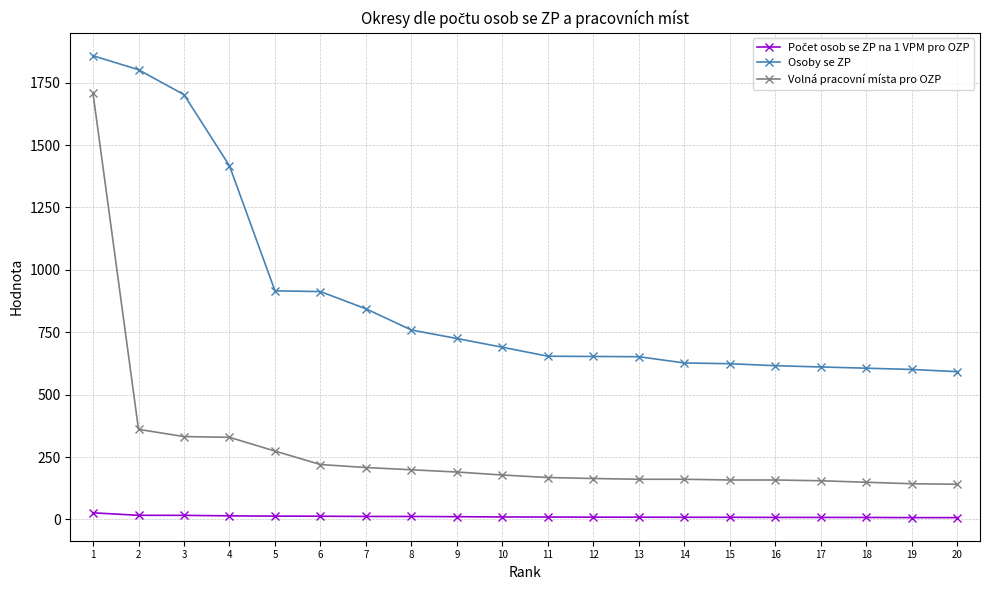

Which series has the widest spread of values?

Volná pracovní místa pro OZP